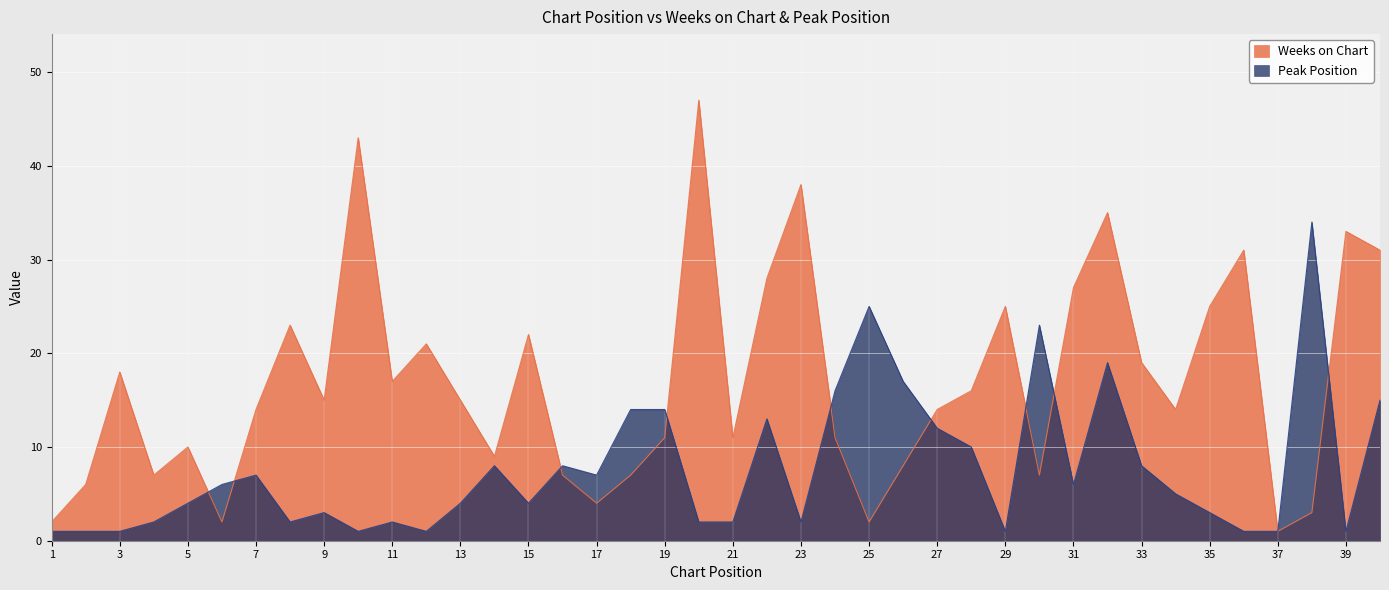

The Peak Position series shows 14 at 18. True or false?

True